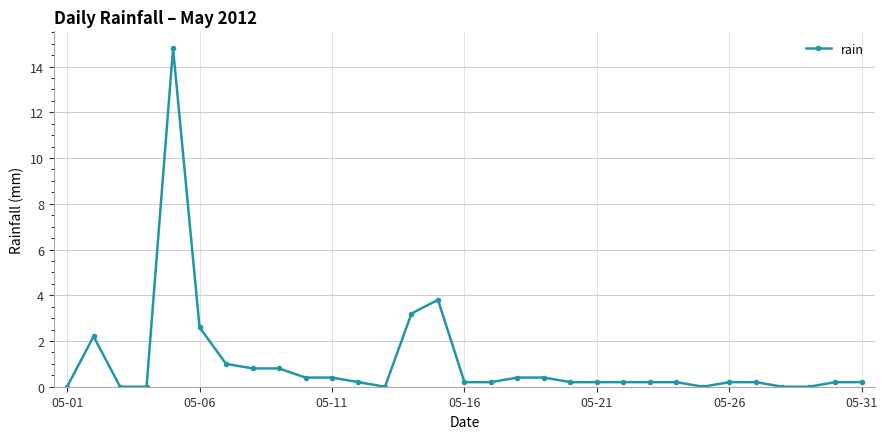

True or false: there are more than 0 points higher than both neighbors.

True